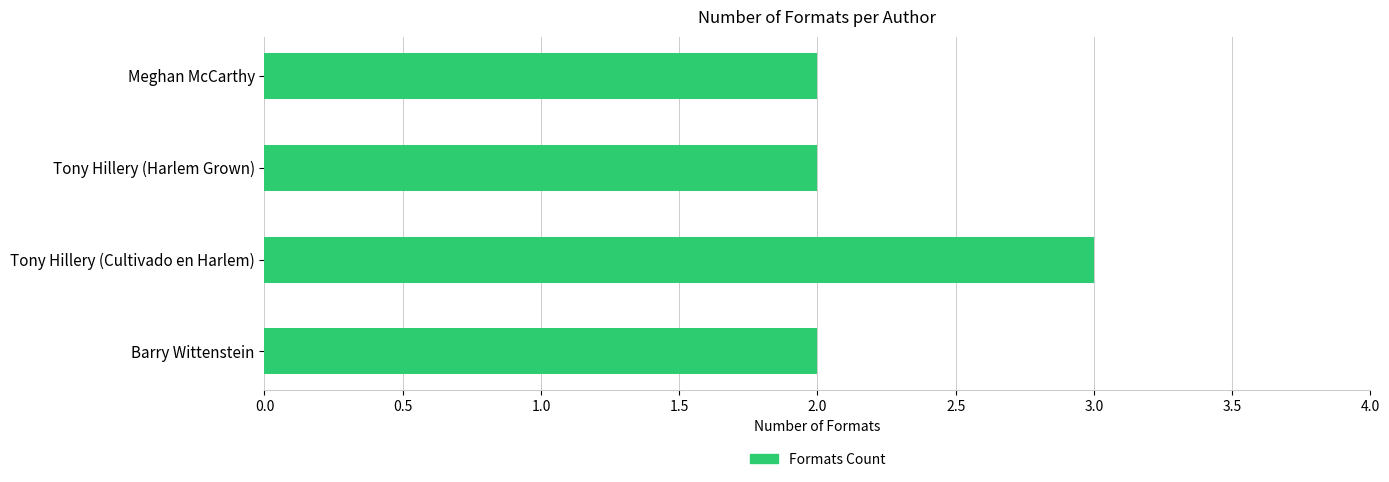

How many bars are there in total?

4